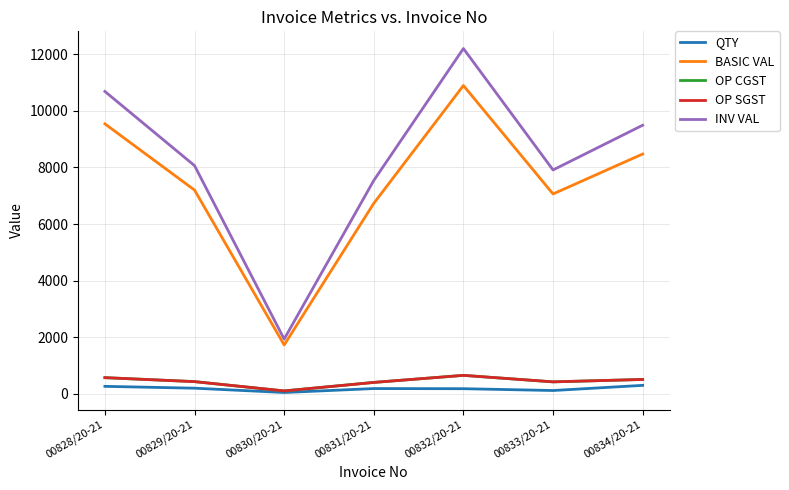

What is the greatest value displayed?

12201.9